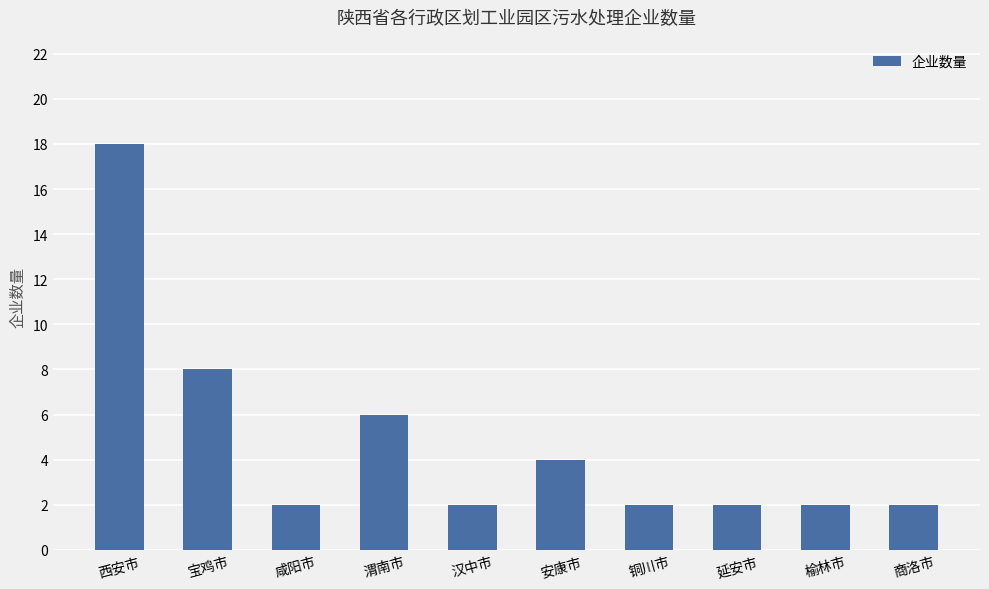

What is the maximum value shown in the chart?

18